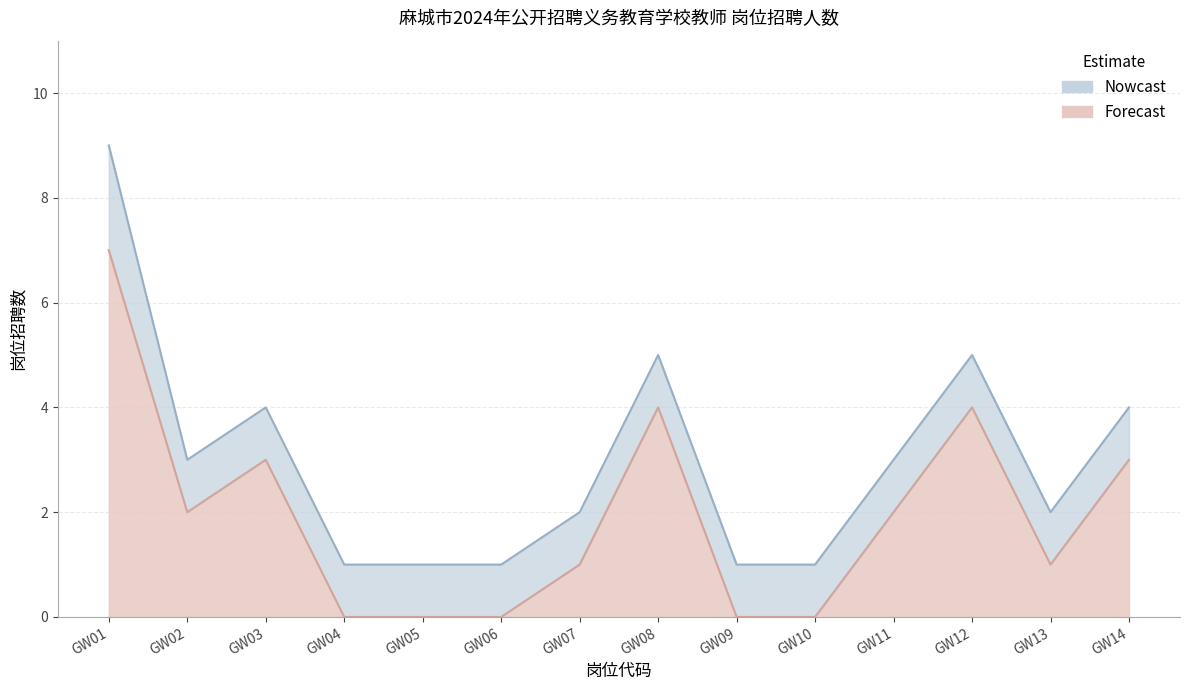

True or false: Nowcast has a value of 6 at GW14.

False